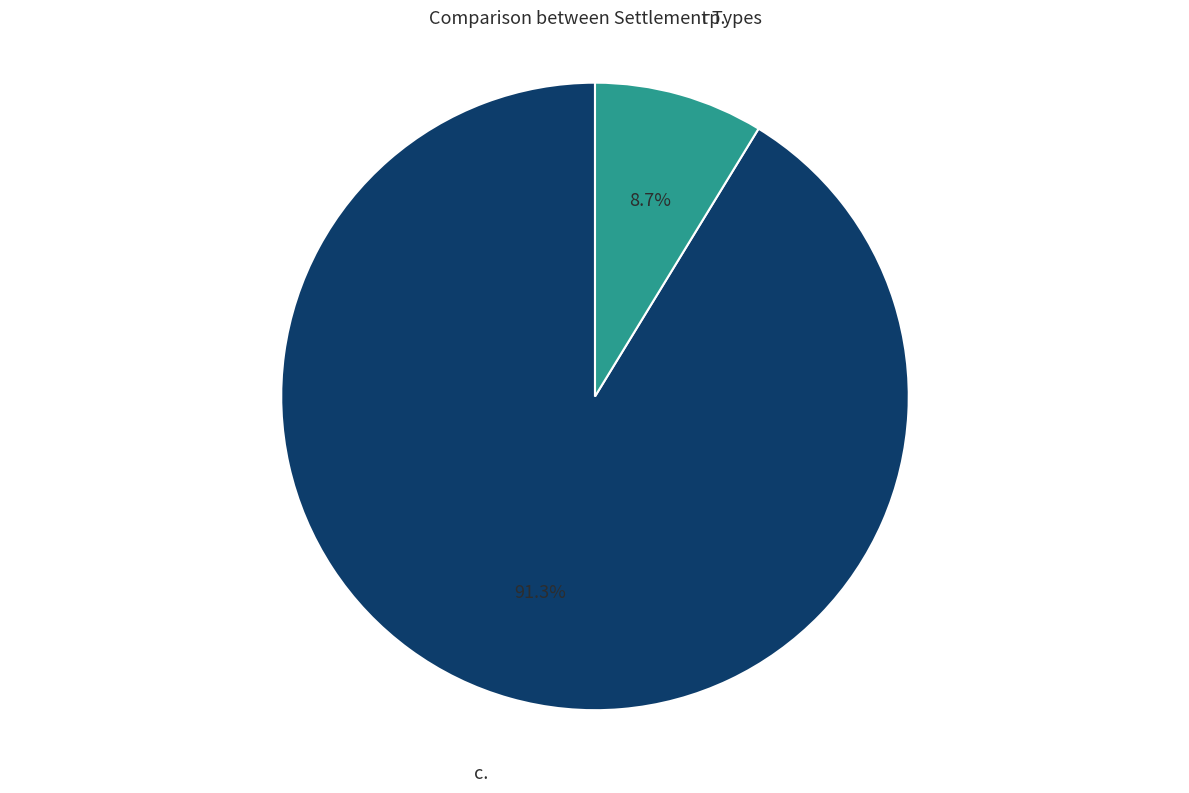

How many segments does this pie chart have?

2